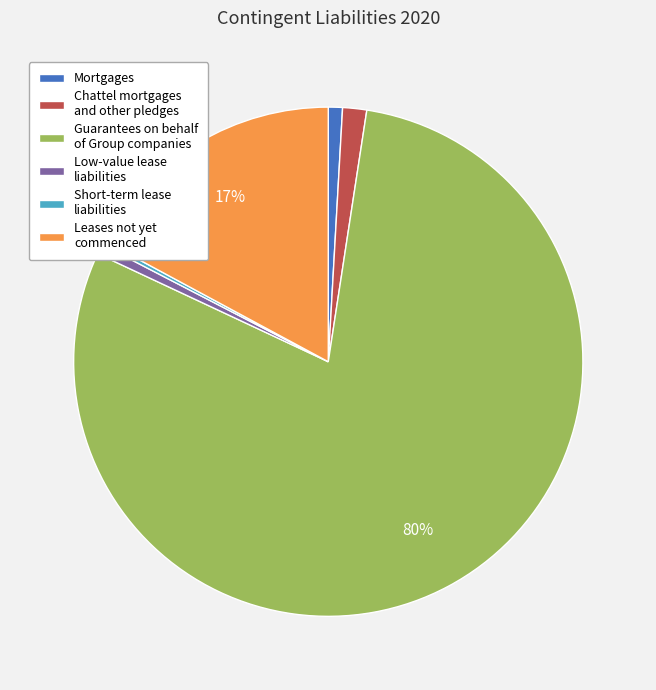

What is the majority slice?

Guarantees on behalf of Group companies